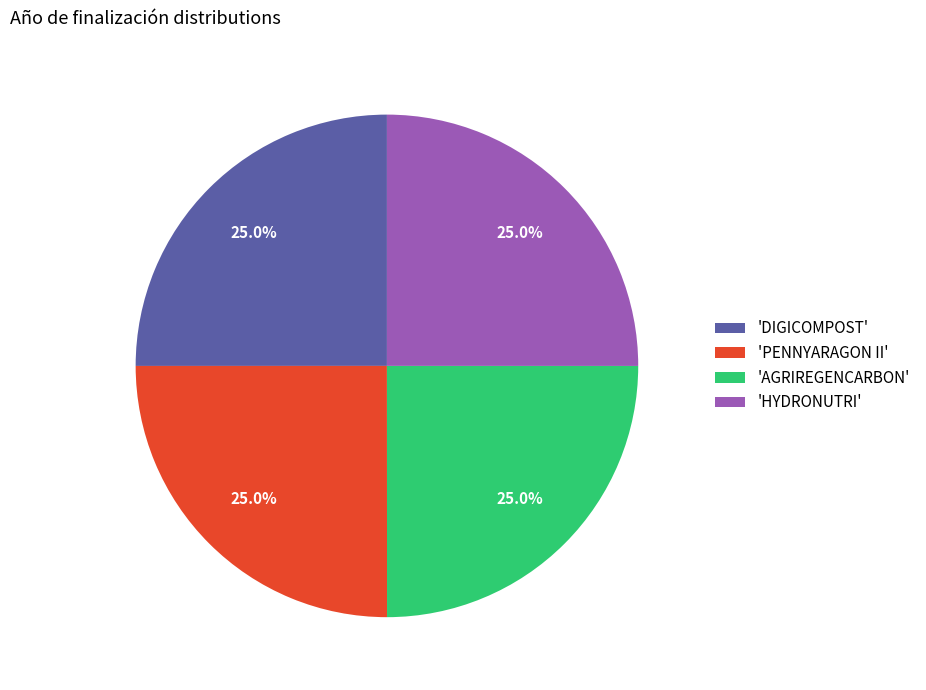

What percentage do 'AGRIREGENCARBON' and 'HYDRONUTRI' together represent?

50.0%